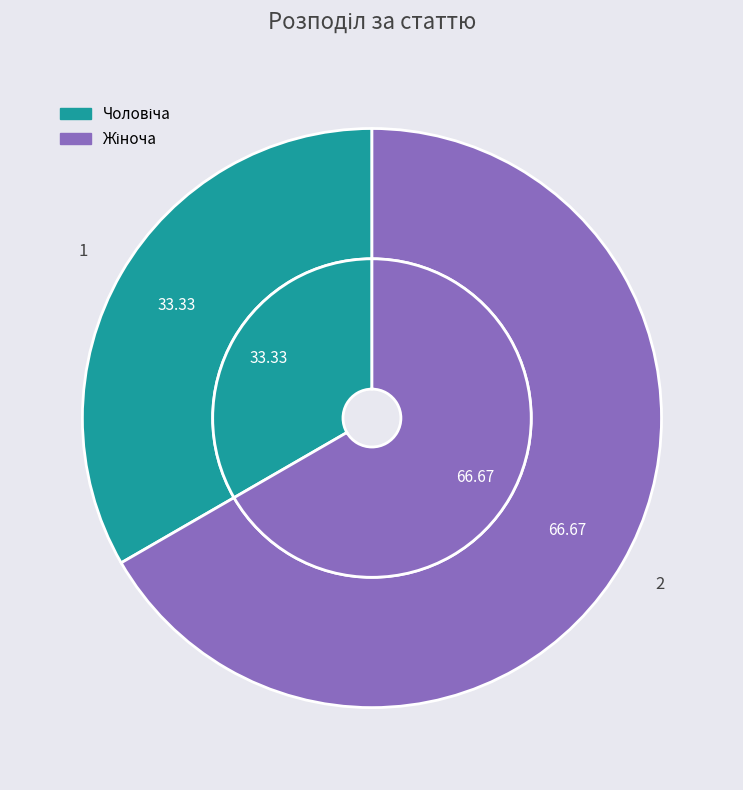

What is the total percentage of Чоловіча and Жіноча?

100.0%